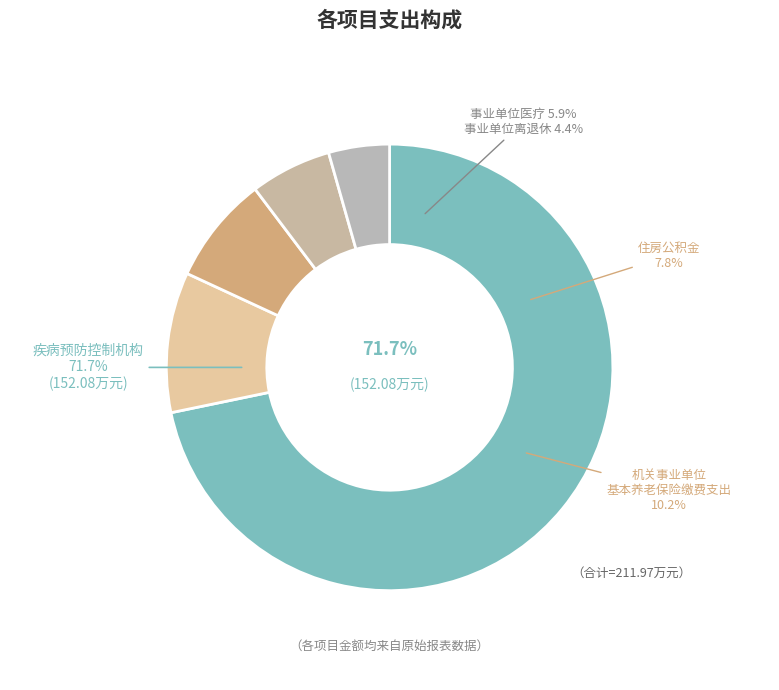

Does 疾病预防控制机构 account for over 50% of the chart?

Yes